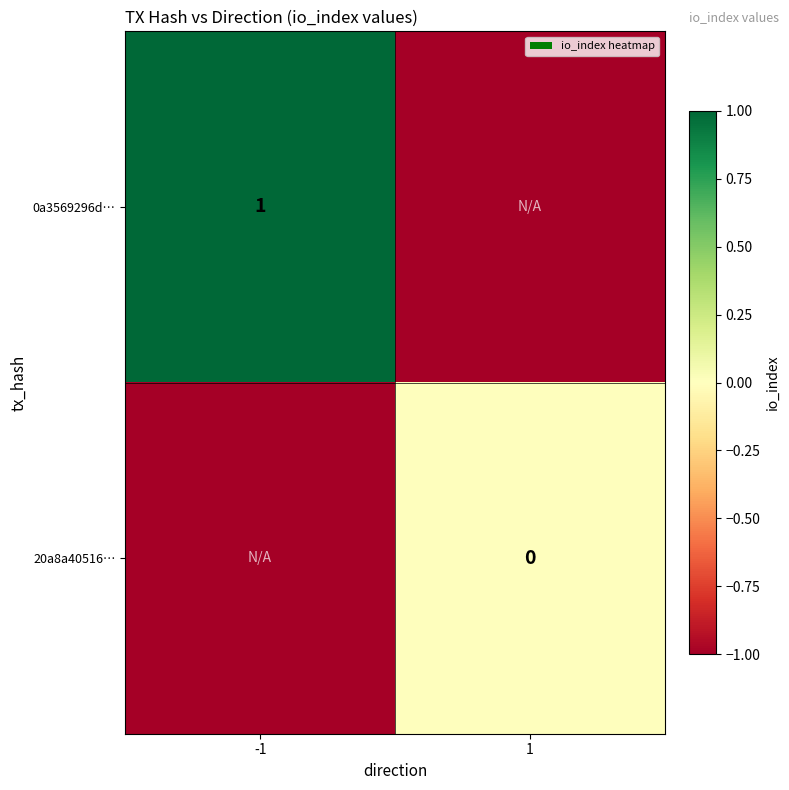

Is it true that 0a3569296d… equals 1 at -1?

True